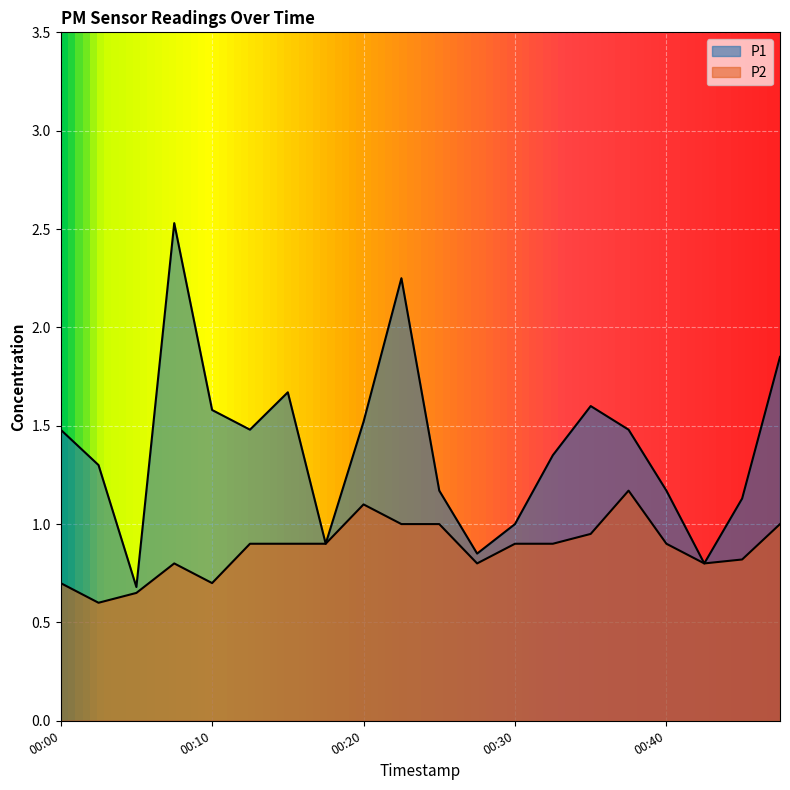

True or false: P1 and P2 intersect in this chart.

False